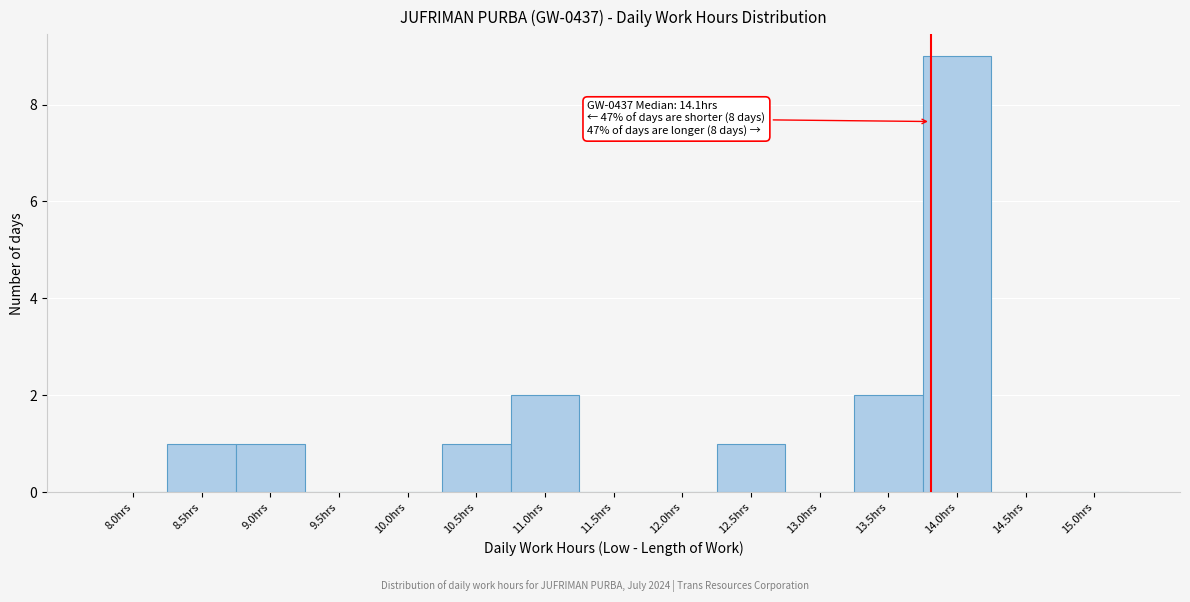

Reading left to right, extract all data points from this chart.

8.0hrs=0	8.5hrs=1	9.0hrs=1	9.5hrs=0	10.0hrs=0	10.5hrs=1	11.0hrs=2	11.5hrs=0	12.0hrs=0	12.5hrs=1	13.0hrs=0	13.5hrs=2	14.0hrs=9	14.5hrs=0	15.0hrs=0